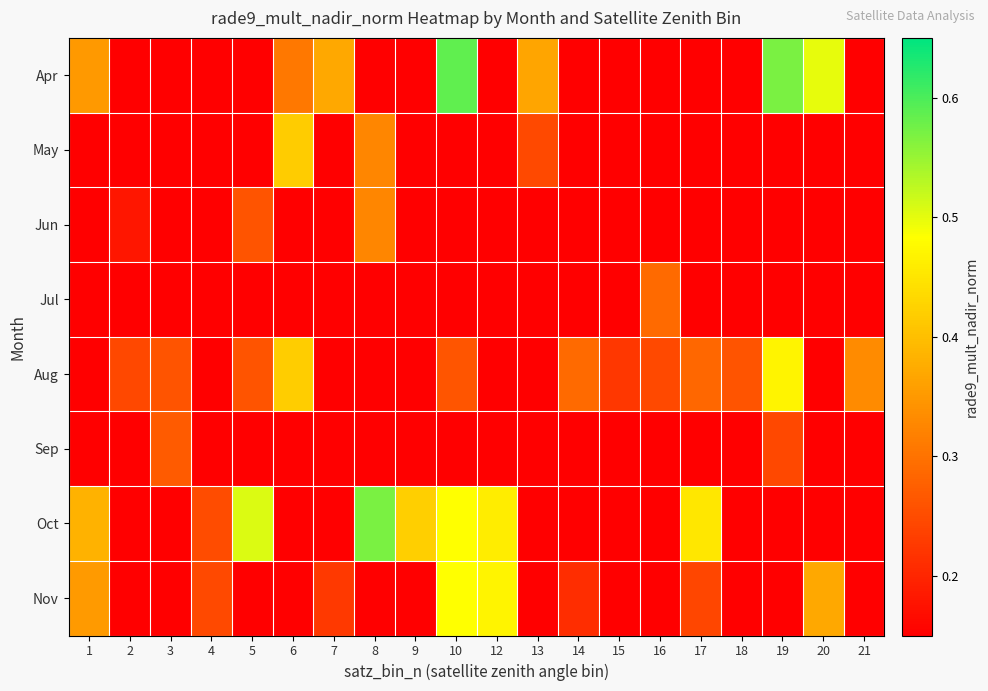

What is the maximum value shown in the chart?

0.6